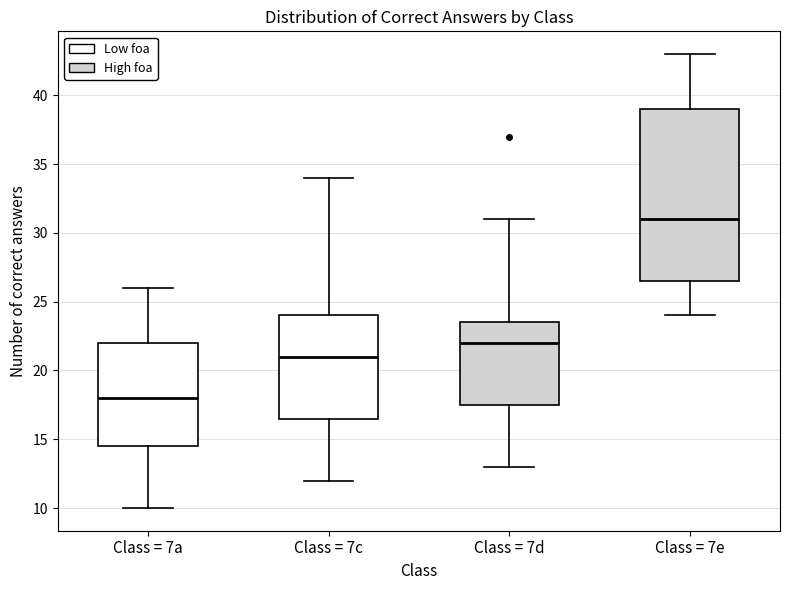

Reading left to right, transcribe this box plot: for each box, give where its median line is, the range the box spans, and where its two whiskers end, as read against the y-axis. The values are not printed on the chart, so give them approximately, as read against the axis.

Class = 7a: median 18.0, box 14.5 to 22.0, whiskers 10.0 to 26.0
Class = 7c: median 21.0, box 16.5 to 24.0, whiskers 12.0 to 34.0
Class = 7d: median 22.0, box 17.5 to 23.5, whiskers 13.0 to 31.0
Class = 7e: median 31.0, box 26.5 to 39.0, whiskers 24.0 to 43.0